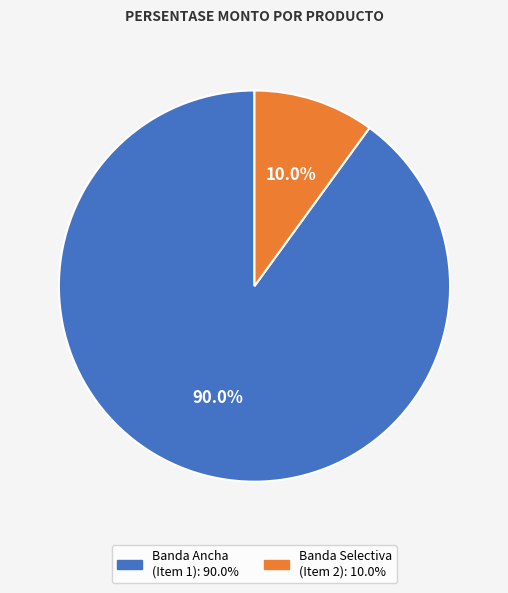

Is there a majority slice in this chart?

Yes